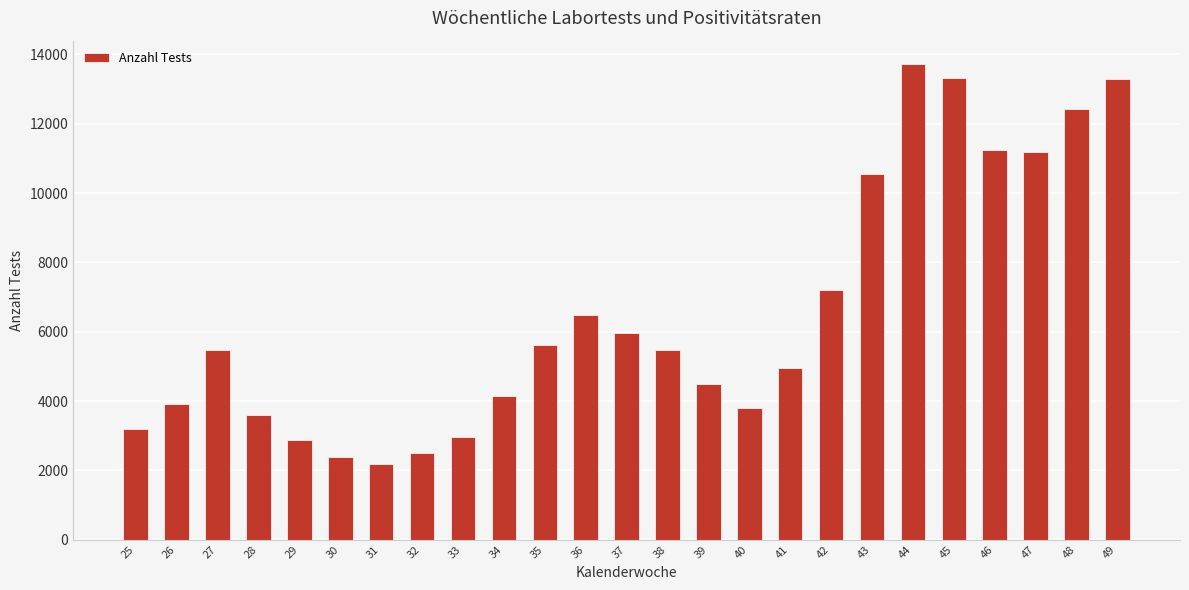

What is the difference between the second highest and second lowest values?

10943